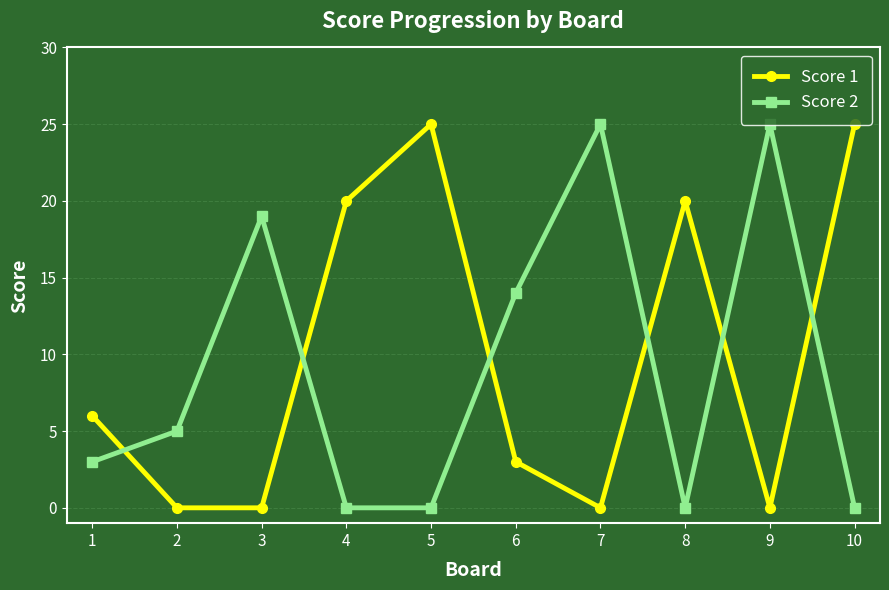

How many series are shown in this chart?

2